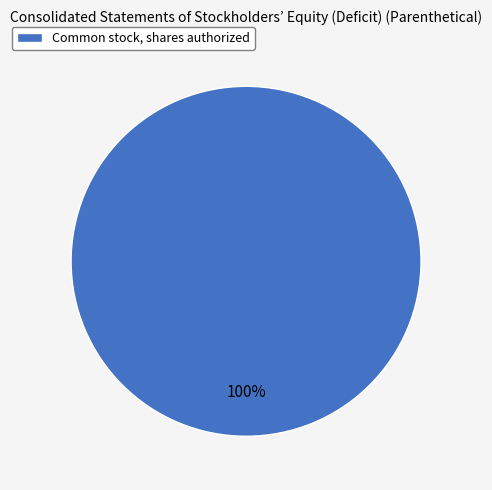

To the nearest percent, what portion does Common stock, shares authorized represent?

100%